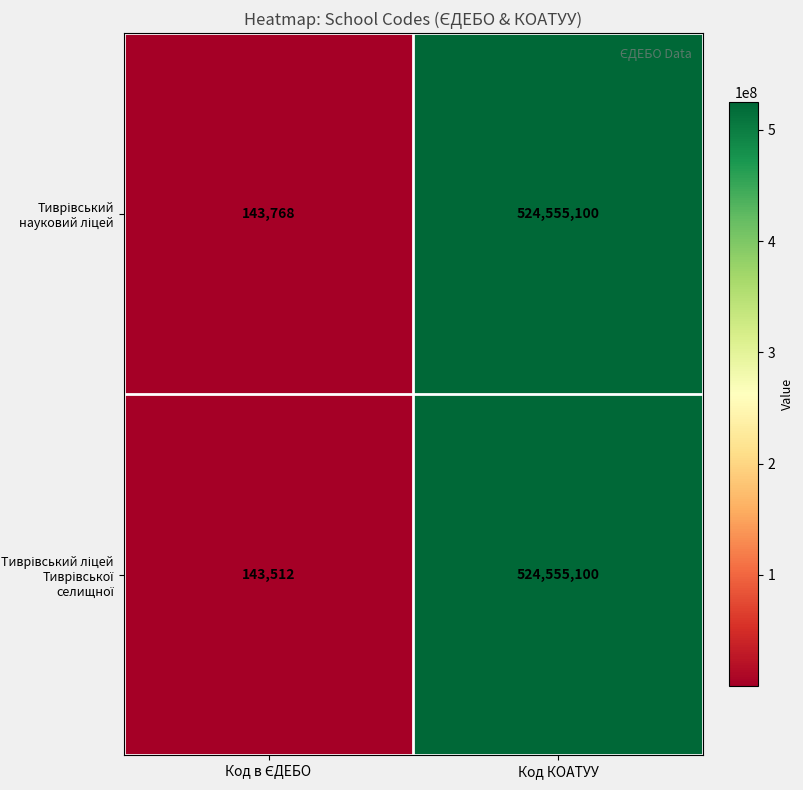

How many distinct data groups are displayed?

2